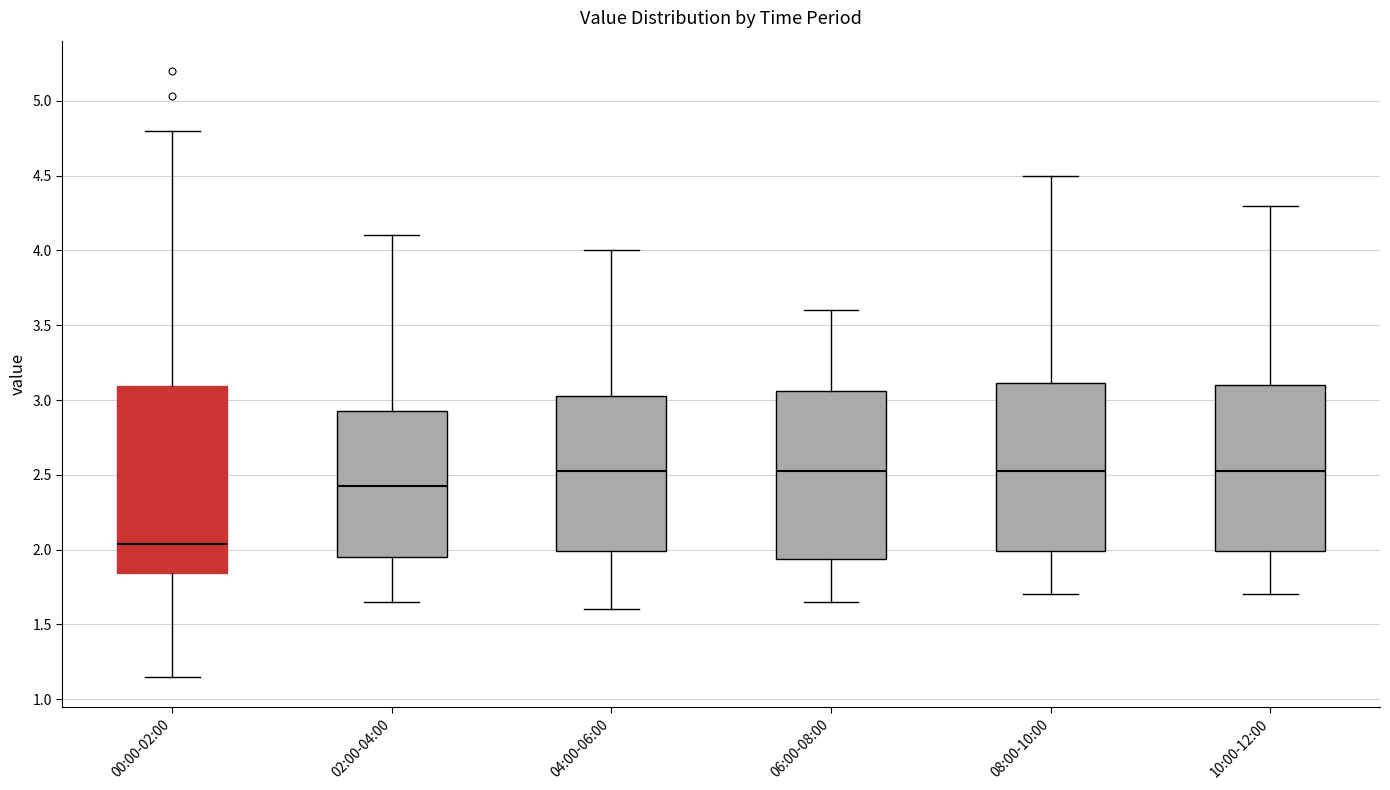

Where does the median line of the box for 08:00-10:00 sit on the y-axis? The values are not printed on the chart, so give them approximately, as read against the axis.

2.55